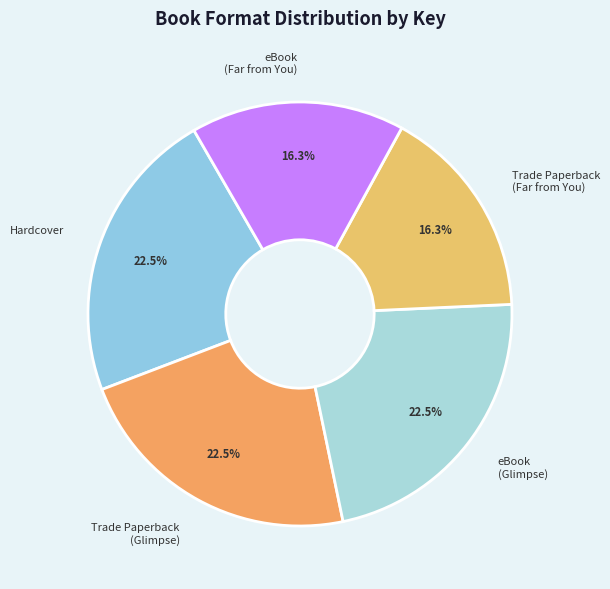

Approximately how many times larger is the value at eBook (Glimpse) compared to Trade Paperback (Glimpse)?

1.0